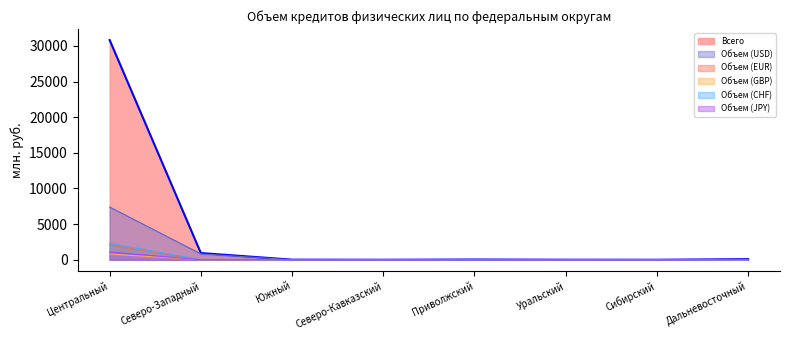

The Объем (EUR) series shows 2 at Уральский. True or false?

True